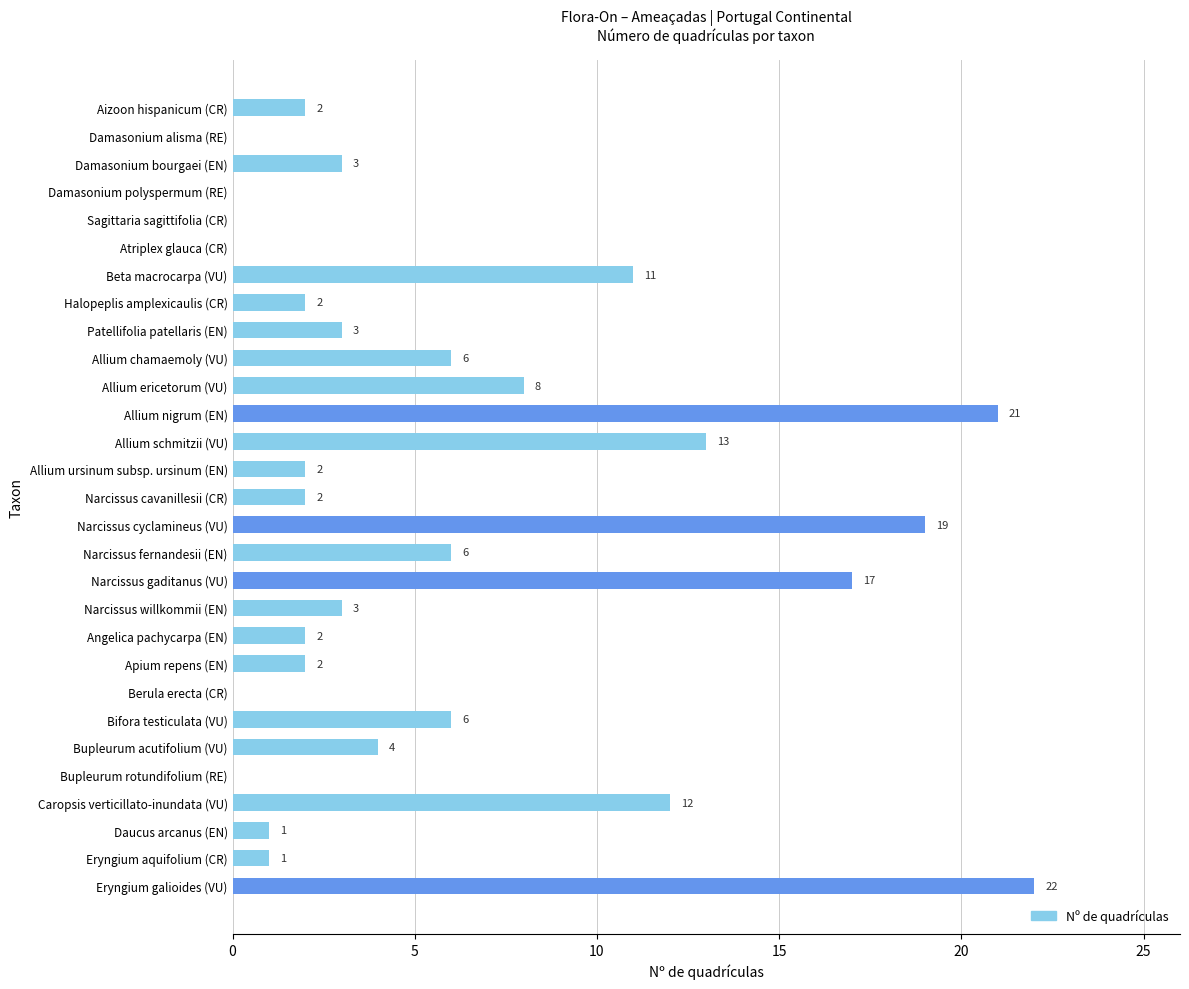

The value at Caropsis verticillato-inundata (VU) is 12. True or false?

True